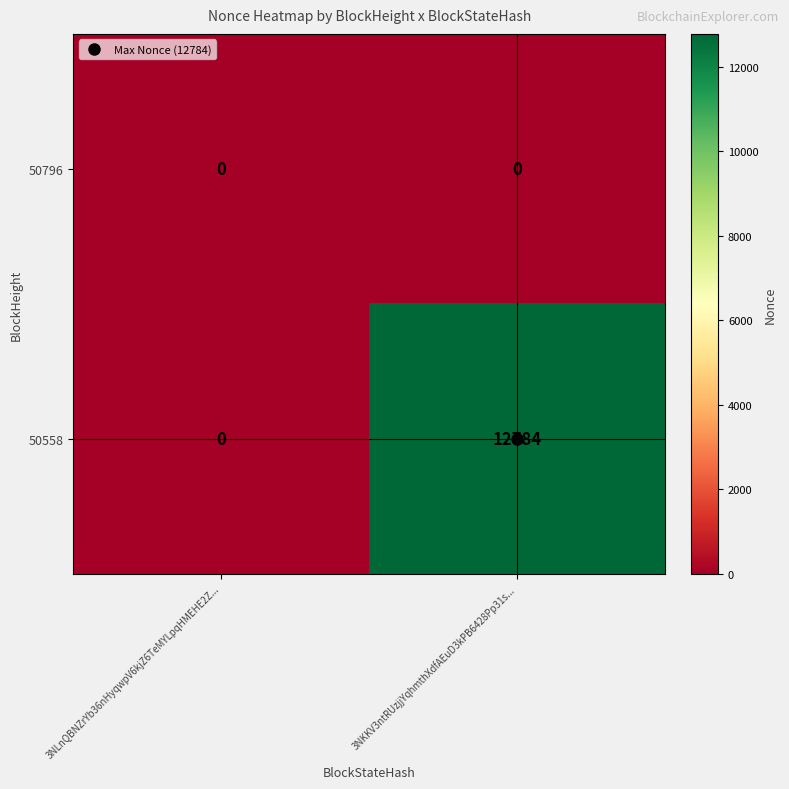

Rank the series at 3NKKV3ntRUzjjYqhmthXdfAEuD3kPB6428Pp31s... from lowest to highest value.

50796, 50558